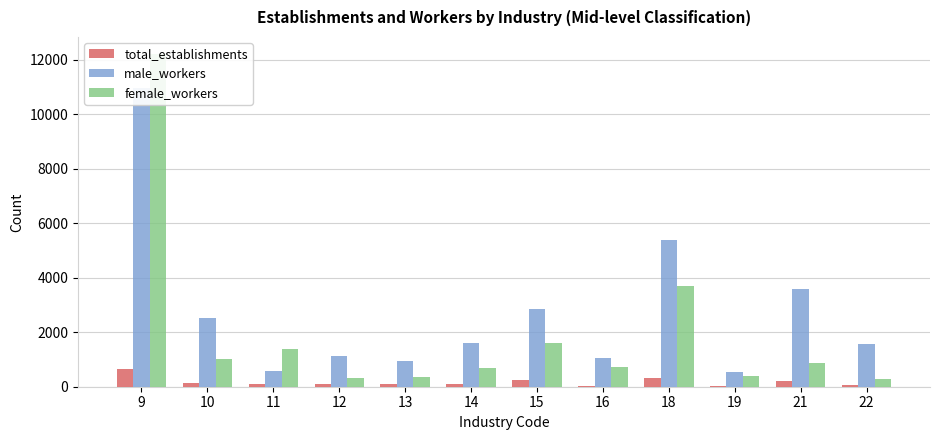

At which label is male_workers closest to 5745?

18